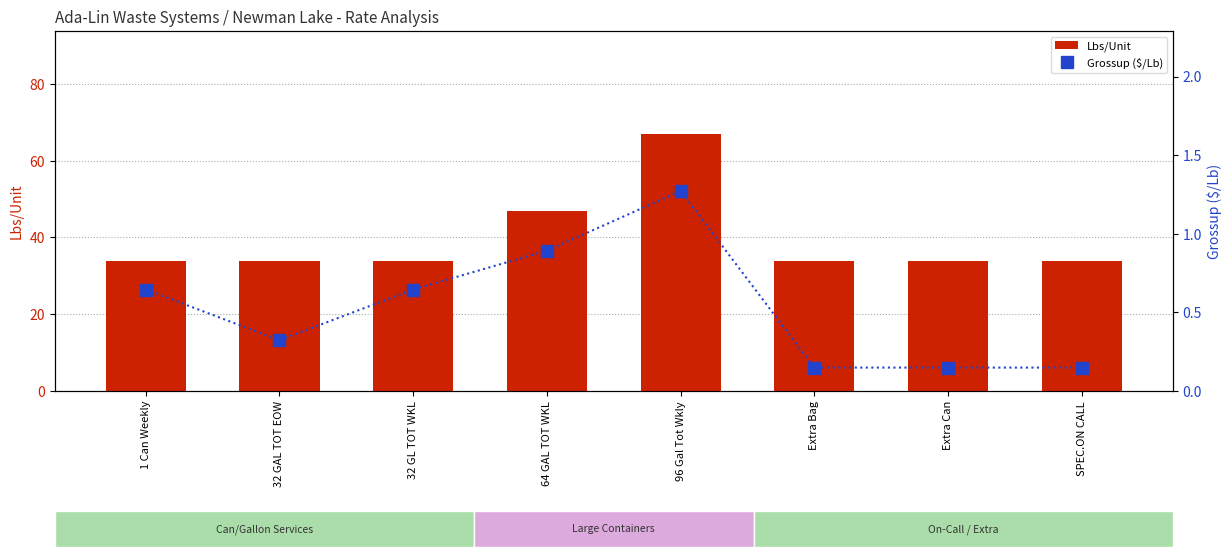

At which category is the sum across all series the highest?

96 Gal Tot Wkly